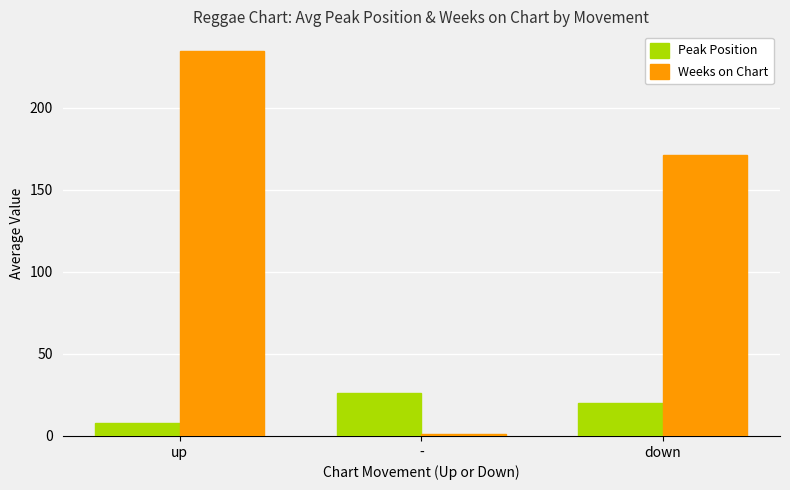

Rank the series at up from lowest to highest value.

Peak Position, Weeks on Chart